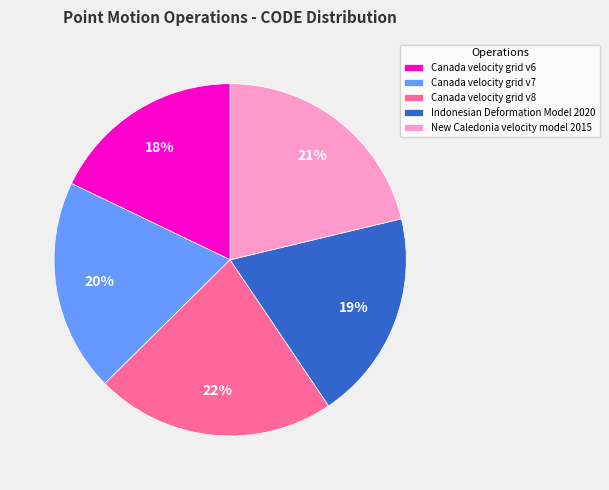

Is the sum of Canada velocity grid v6 and Canada velocity grid v7 greater than half?

No